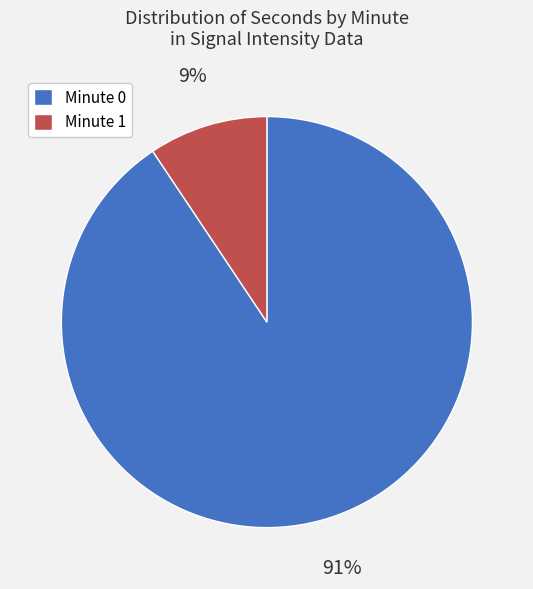

Which has a higher value, Minute 1 or Minute 0?

Minute 0